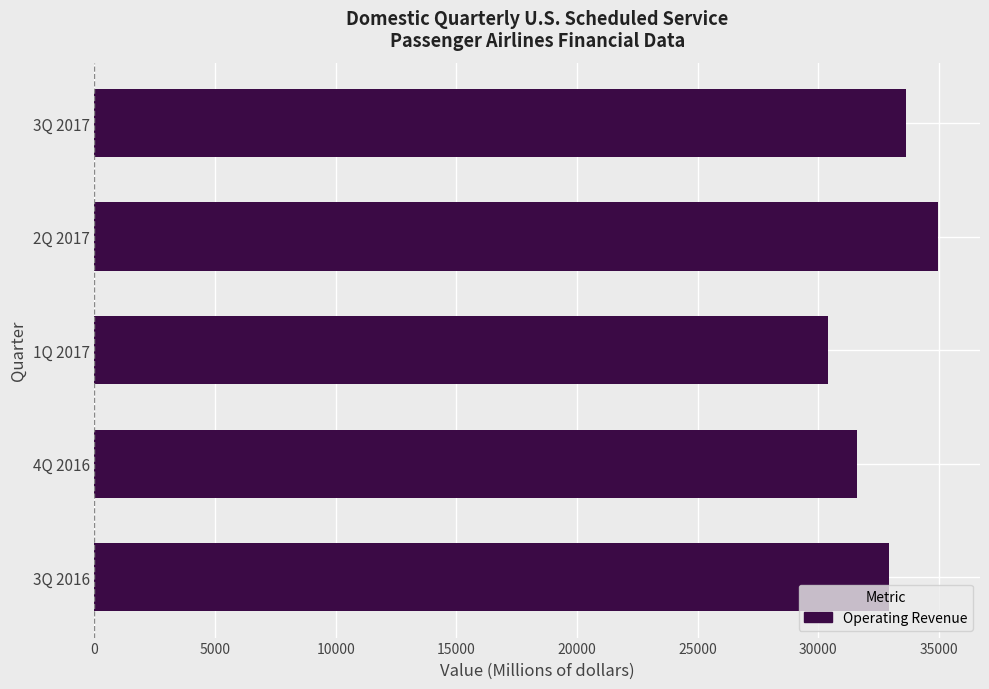

How many values are below 32935?

2